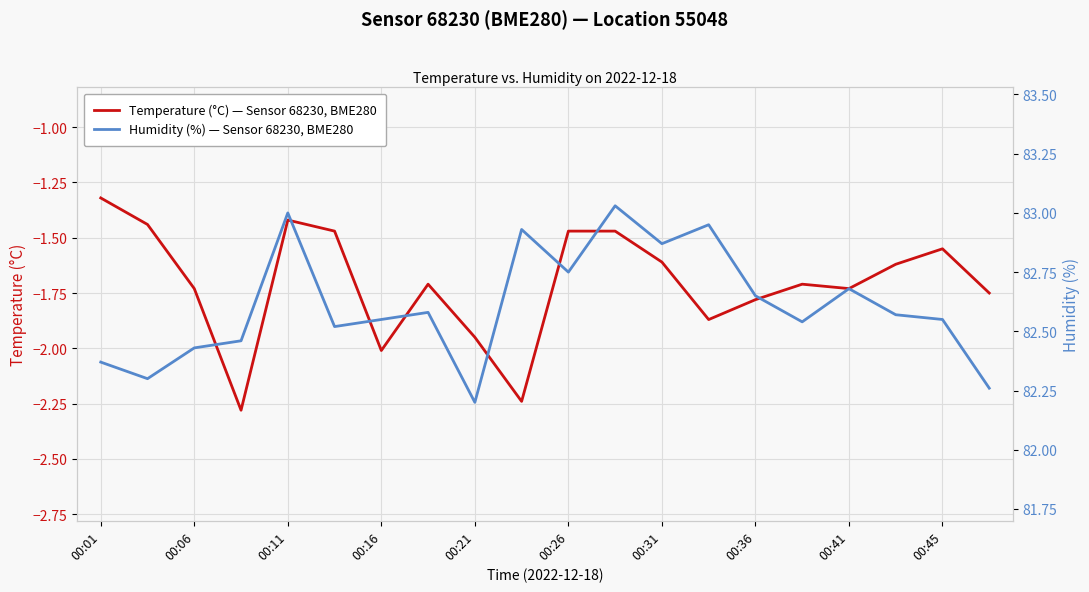

True or false: Temperature (°C) — Sensor 68230, BME280 and Humidity (%) — Sensor 68230, BME280 intersect in this chart.

False